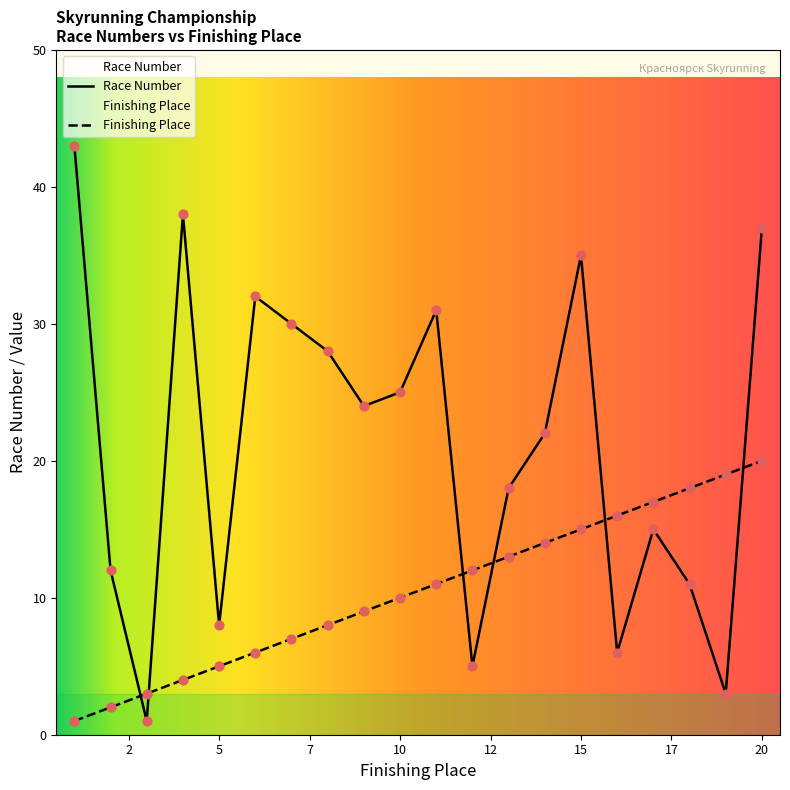

Which series has the largest total across all categories?

Race Number